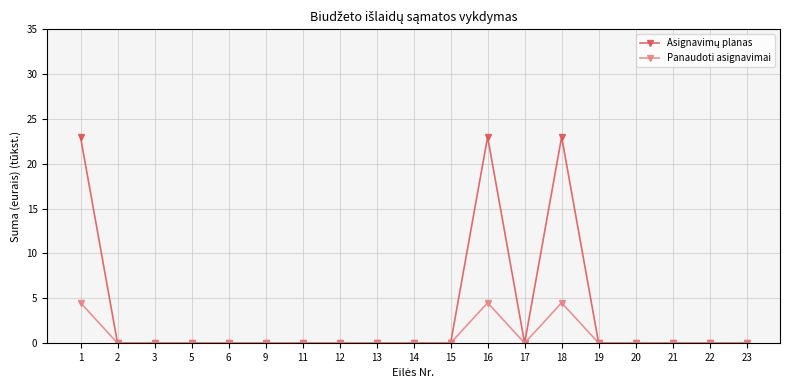

What is the maximum value shown in the chart?

23.0